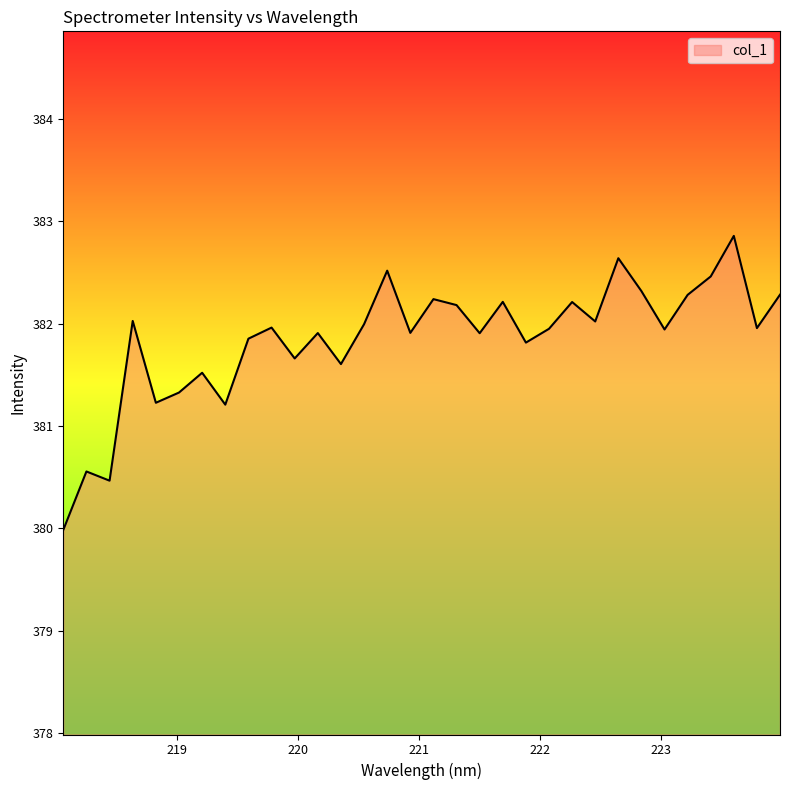

What is the minimum value shown in the chart?

380.0